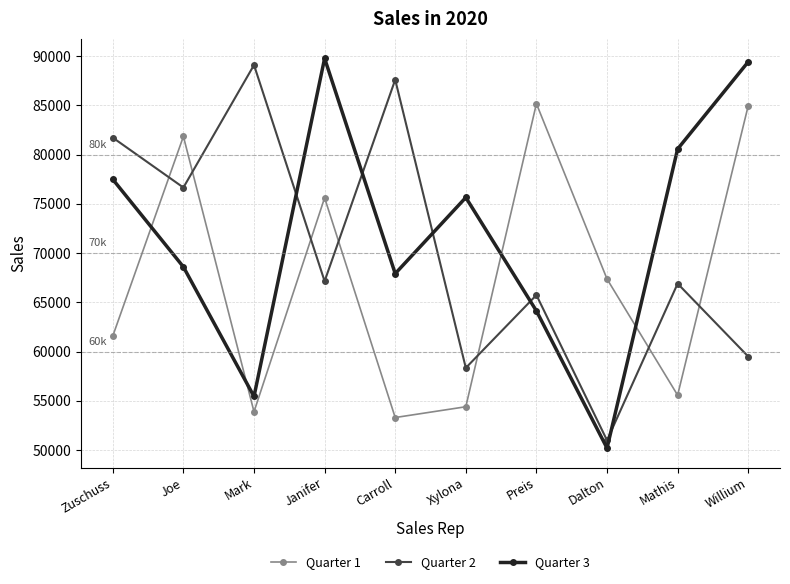

What is the greatest value displayed?

89783